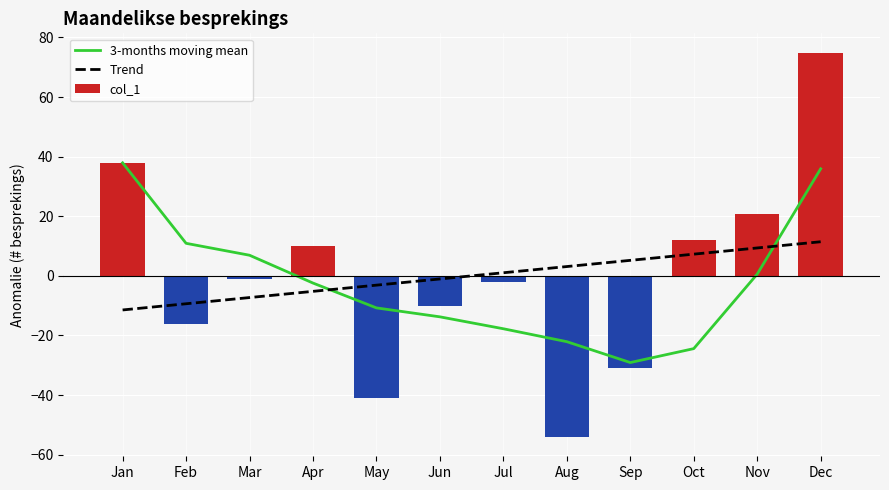

At which label does col_1 first exceed -1?

Jan